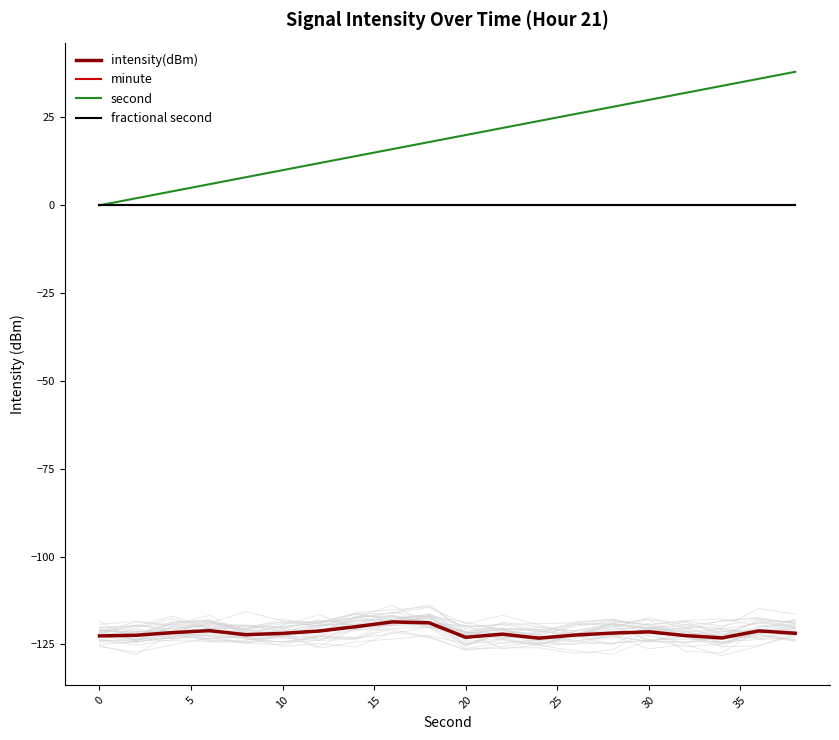

True or false: minute and second intersect in this chart.

False